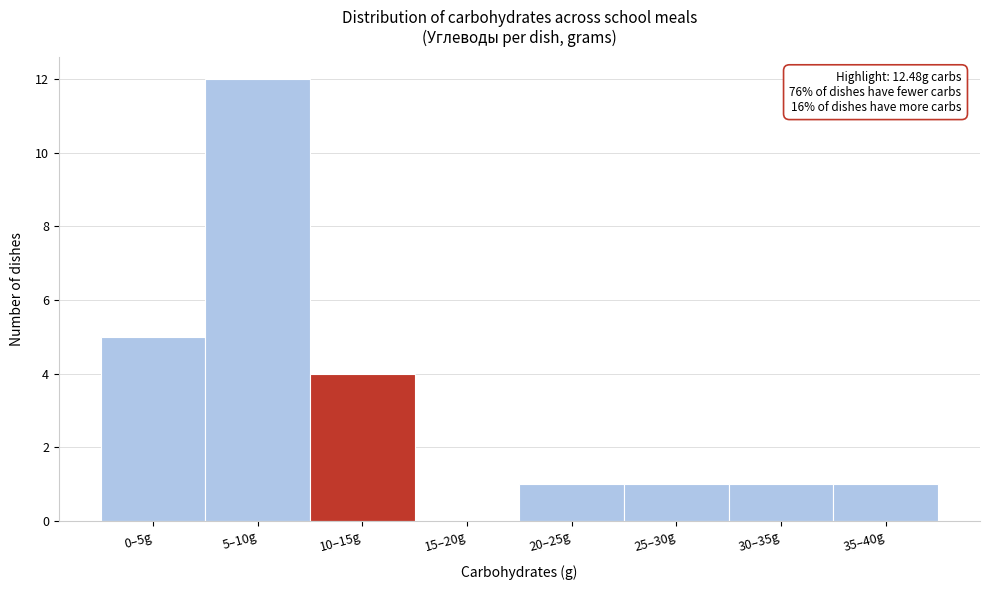

Reading left to right, extract all data points from this chart.

0–5g=5	5–10g=12	10–15g=4	15–20g=0	20–25g=1	25–30g=1	30–35g=1	35–40g=1